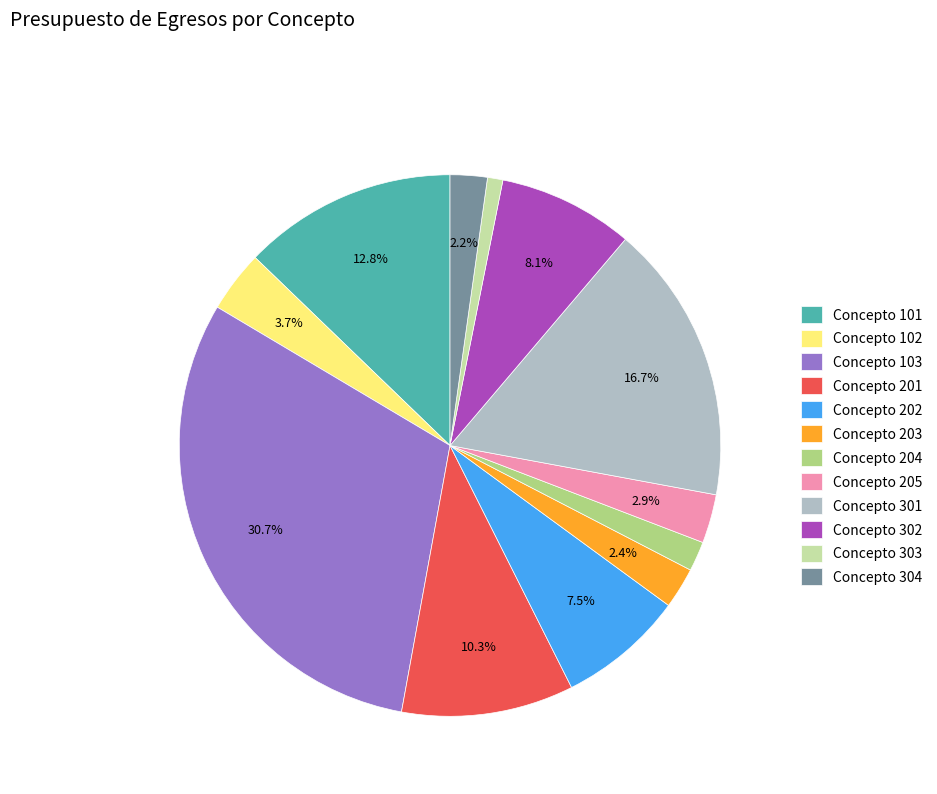

Does any single category account for the majority?

No